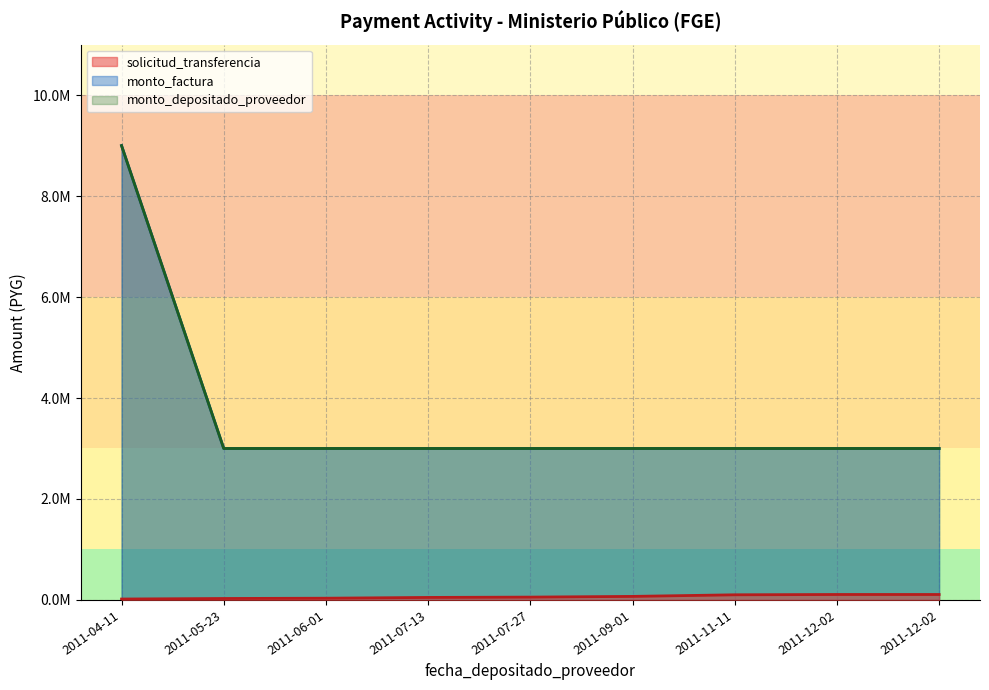

At which label does solicitud_transferencia first exceed 55960?

2011-09-01